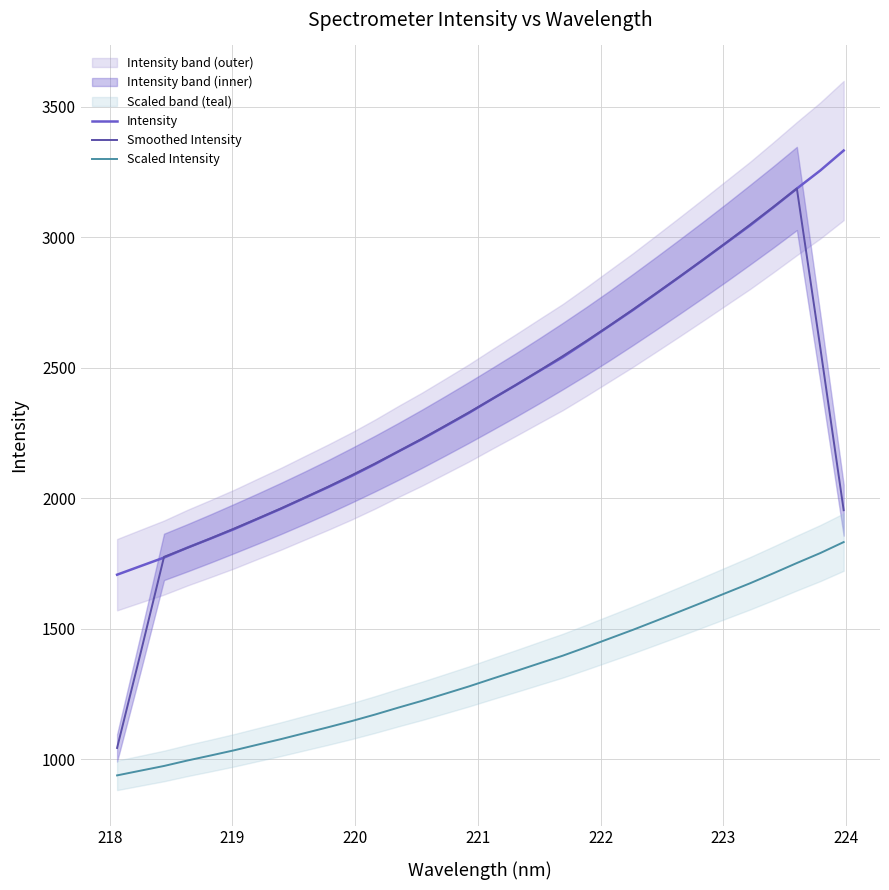

How many data points in Scaled Intensity are above 1309?

16